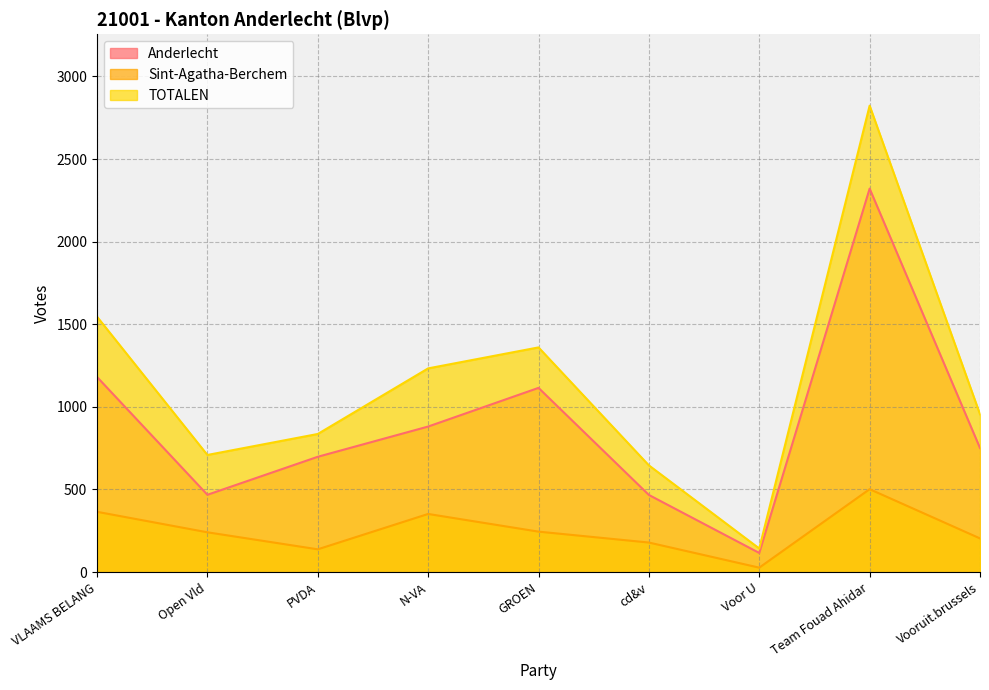

What is the value of the Sint-Agatha-Berchem point at the 2nd from the left?

241